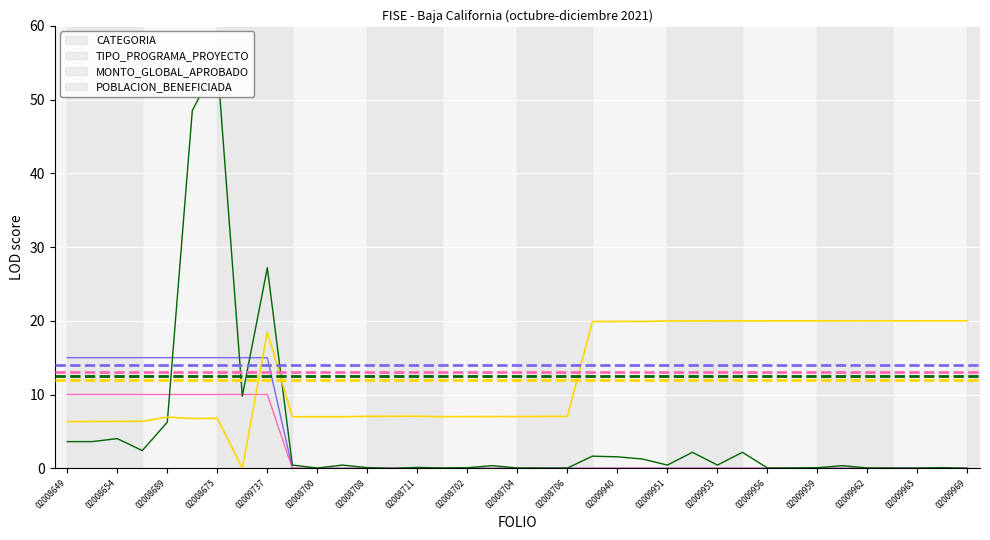

The value of POBLACION_BENEFICIADA at 02008704 is 9.7. True or false?

False